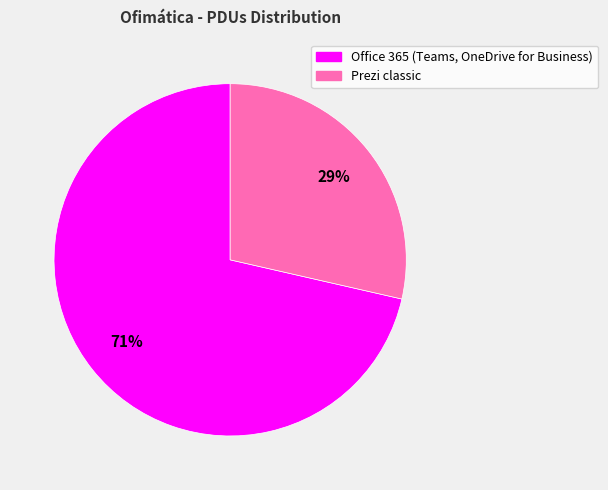

Approximately how many times larger is the value at Prezi classic compared to Office 365 (Teams, OneDrive for Business)?

0.4